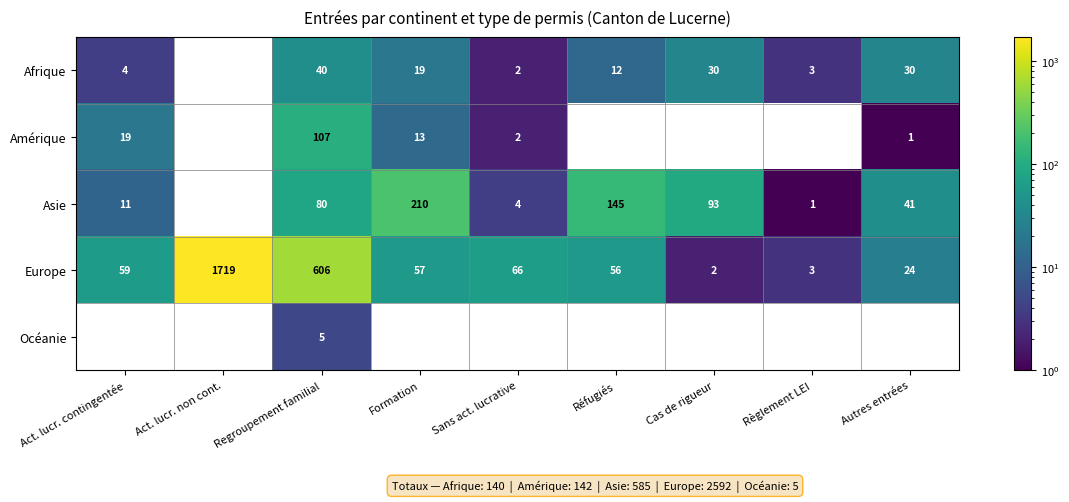

The Europe series shows 11.6 at Autres entrées. True or false?

False